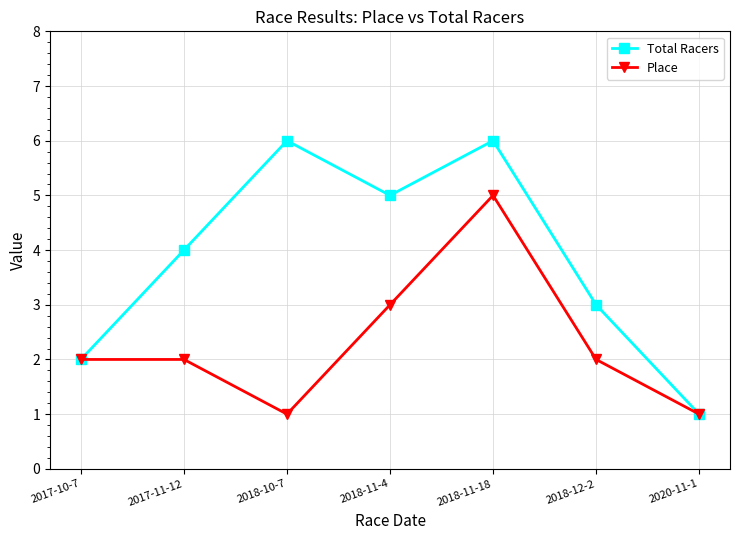

Reading right to left, extract all data points from this chart.

Total Racers: 2020-11-1=1	2018-12-2=3	2018-11-18=6	2018-11-4=5	2018-10-7=6	2017-11-12=4	2017-10-7=2
Place: 2020-11-1=1	2018-12-2=2	2018-11-18=5	2018-11-4=3	2018-10-7=1	2017-11-12=2	2017-10-7=2